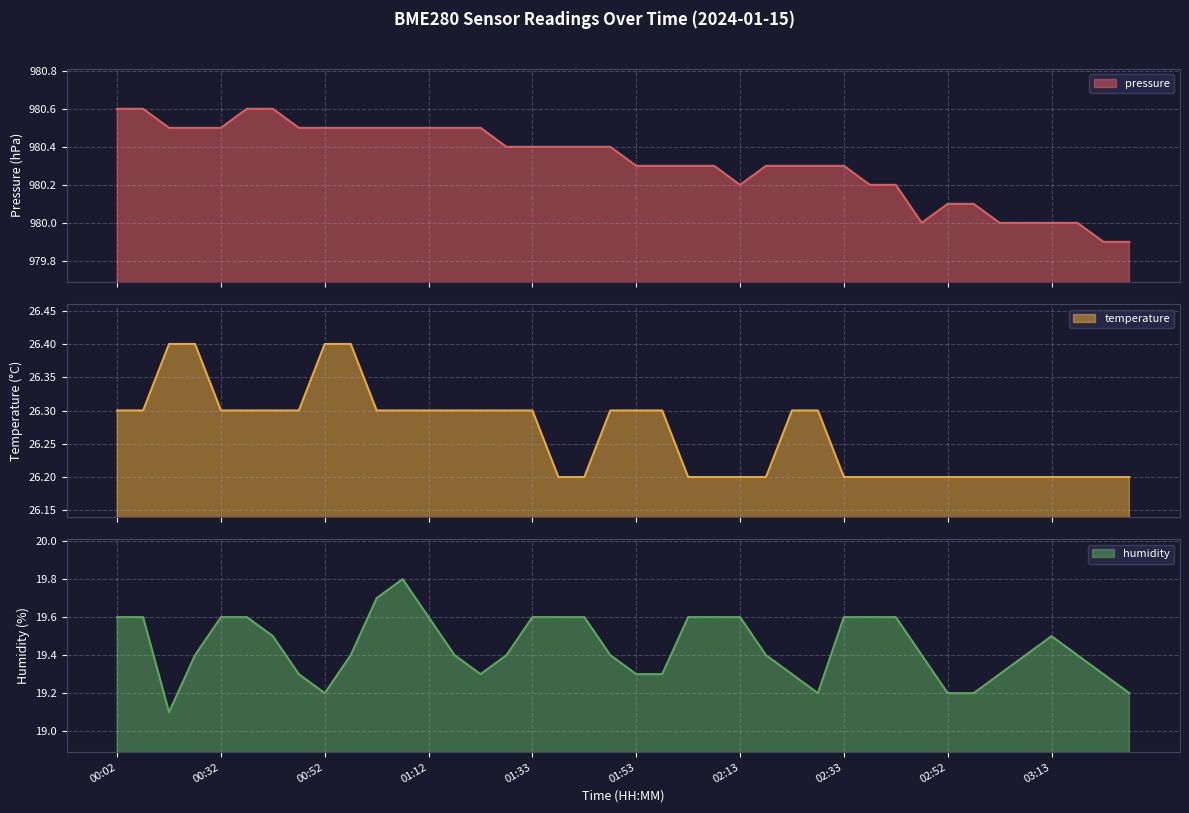

Is it true that pressure equals 980.3 at 02:23?

True